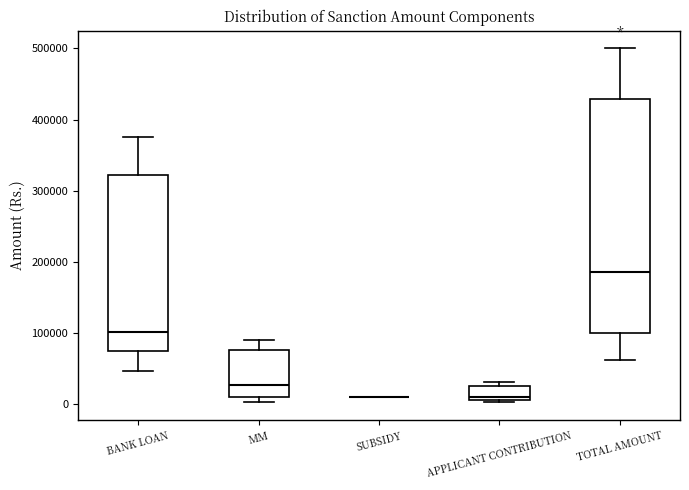

Reading left to right, transcribe this box plot: for each box, give where its median line is, the range the box spans, and where its two whiskers end, as read against the y-axis. The values are not printed on the chart, so give them approximately, as read against the axis.

BANK LOAN: median 100000, box 80000 to 320000, whiskers 50000 to 380000
MM: median 30000, box 10000 to 80000, whiskers 0 to 90000
SUBSIDY: box collapsed to a line at 10000, whiskers 10000 to 10000
APPLICANT CONTRIBUTION: median 10000 (just above the box's lower edge), box 10000 to 30000, whiskers 0 to 30000 (just above the box's upper edge)
TOTAL AMOUNT: median 190000, box 100000 to 430000, whiskers 60000 to 500000